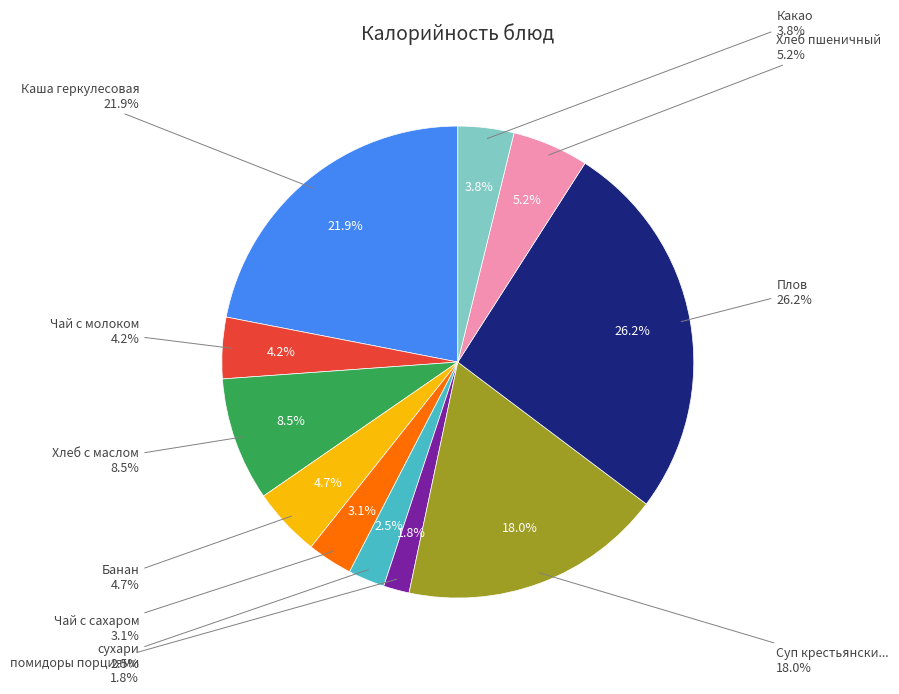

To the nearest percent, what is the combined percentage of Банан and Плов?

31%